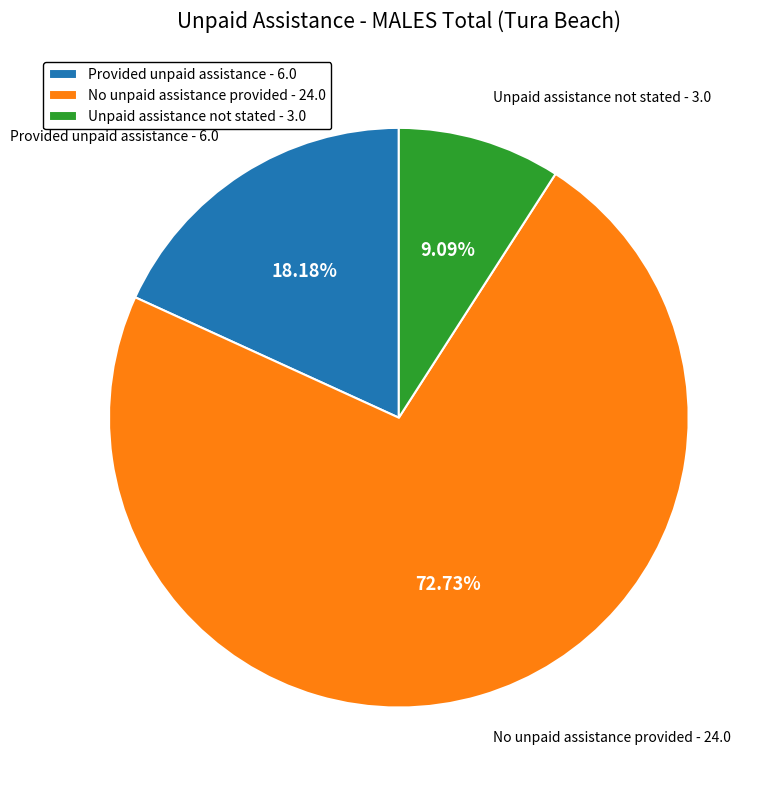

True or false: No unpaid assistance provided accounts for 65% of the total.

False